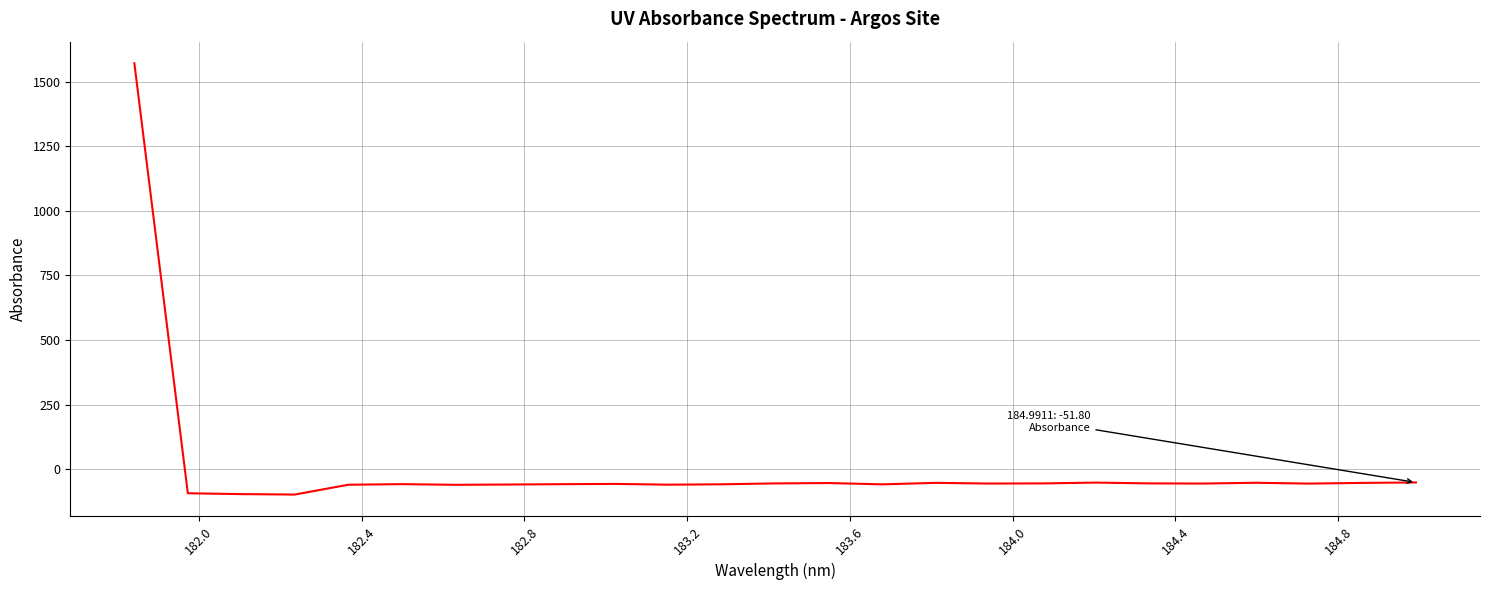

What is the greatest value displayed?

1571.9